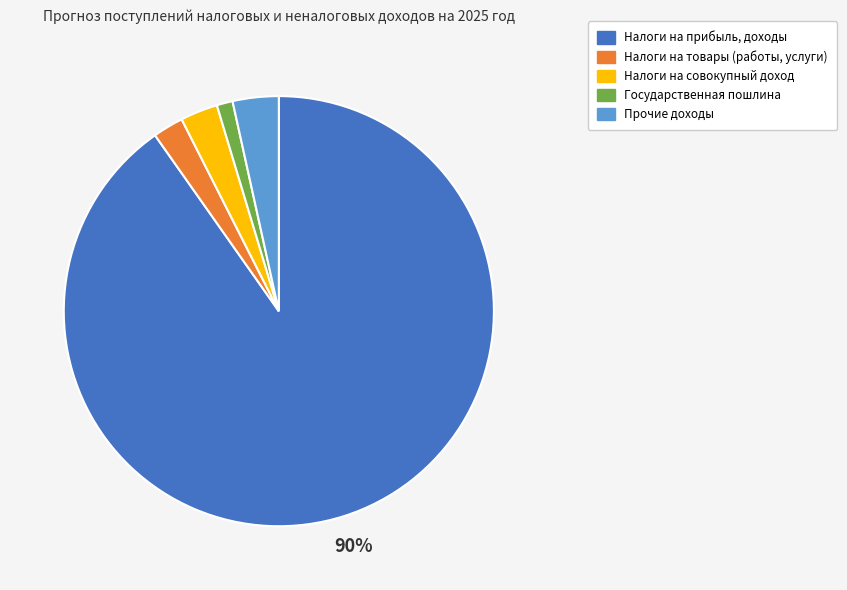

How many segments does this pie chart have?

5